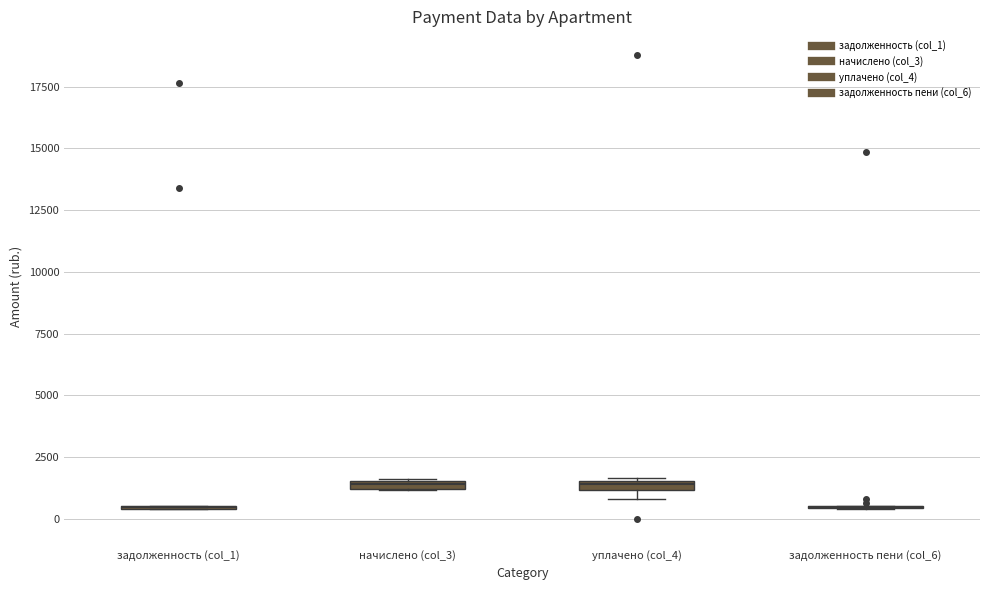

Where is the lower edge of the box for уплачено (col_4) on the y-axis? The values are not printed on the chart, so give them approximately, as read against the axis.

1000